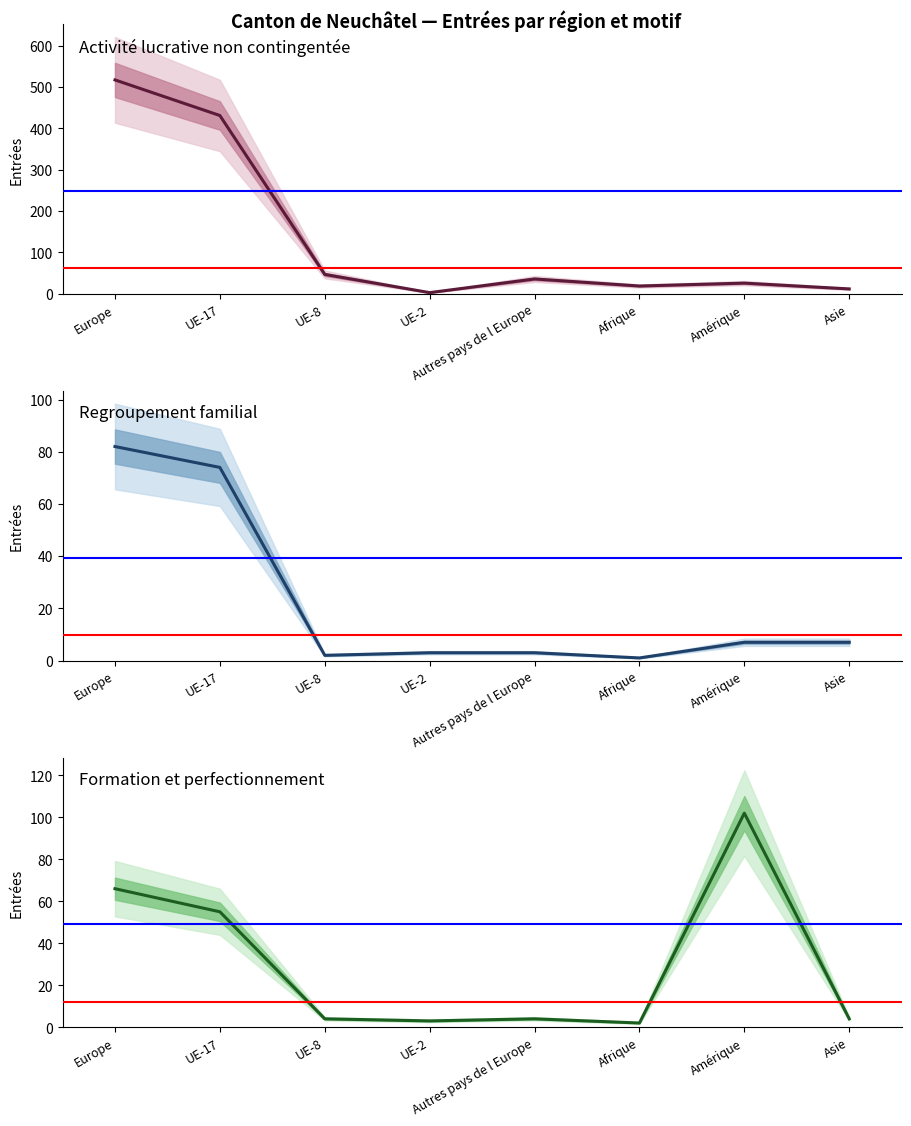

What is the average value of the Formation et perfectionnement series?

30